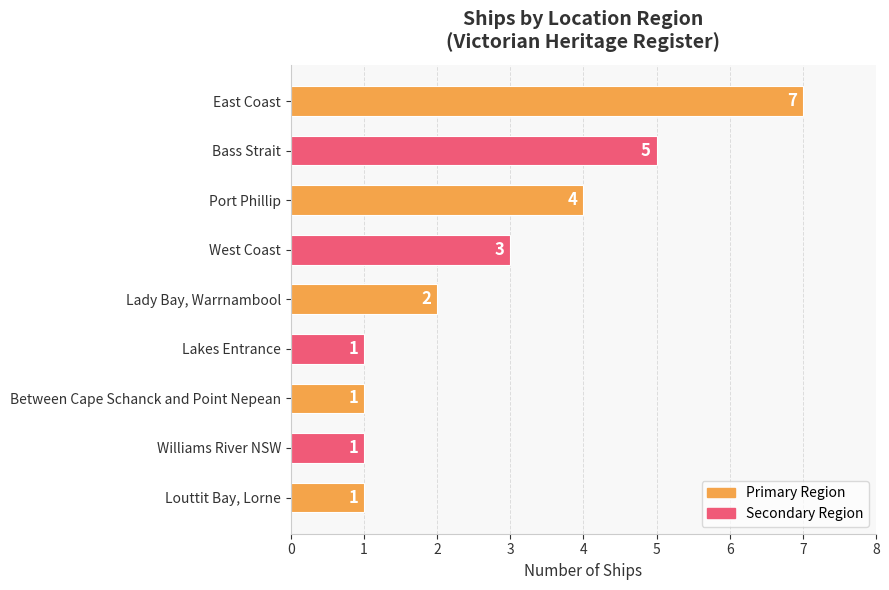

True or false: the data shows 3 at East Coast.

False